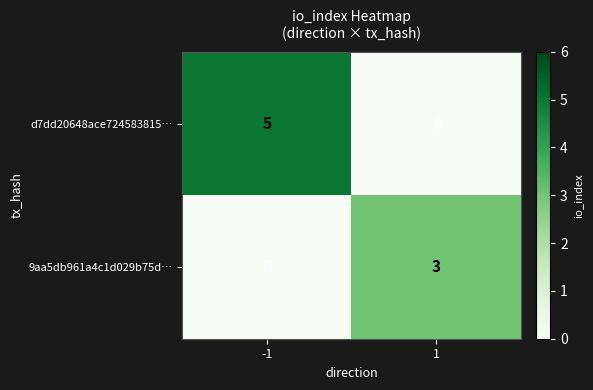

Which series has the widest spread of values?

d7dd20648ace724583815…